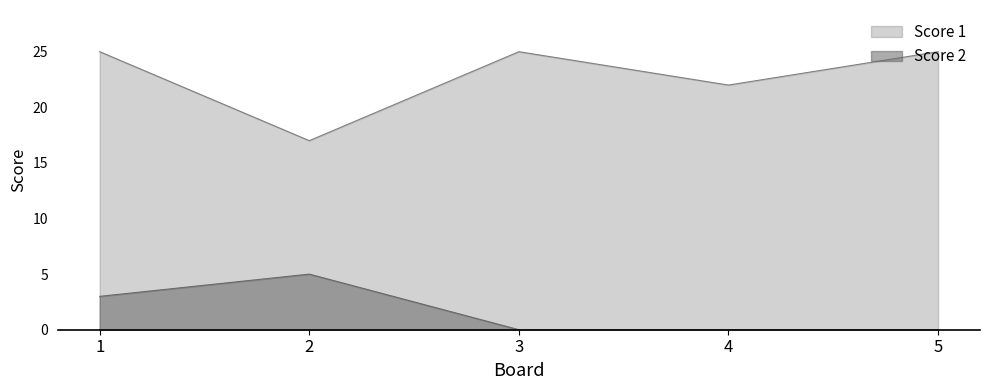

What is the difference between the Score 1 values at 5 and 4?

3